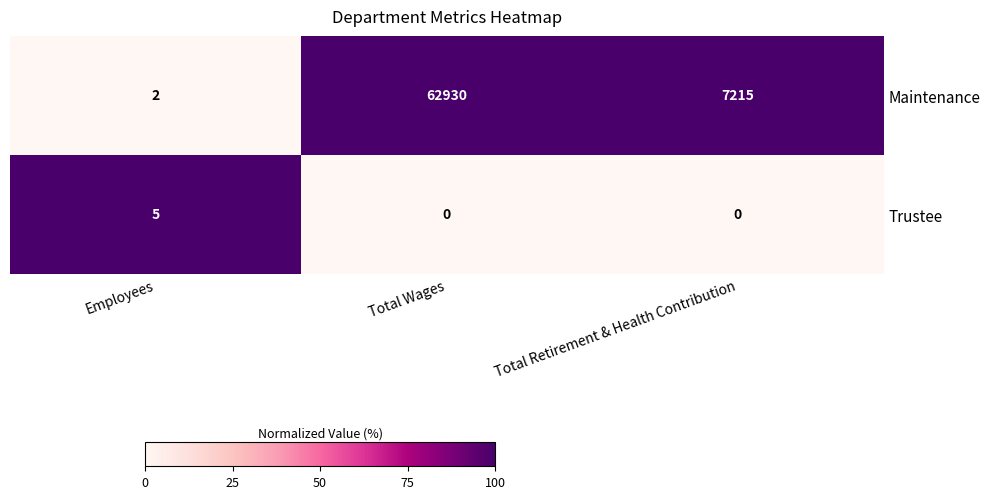

How many values in the Maintenance series are below 7215?

1